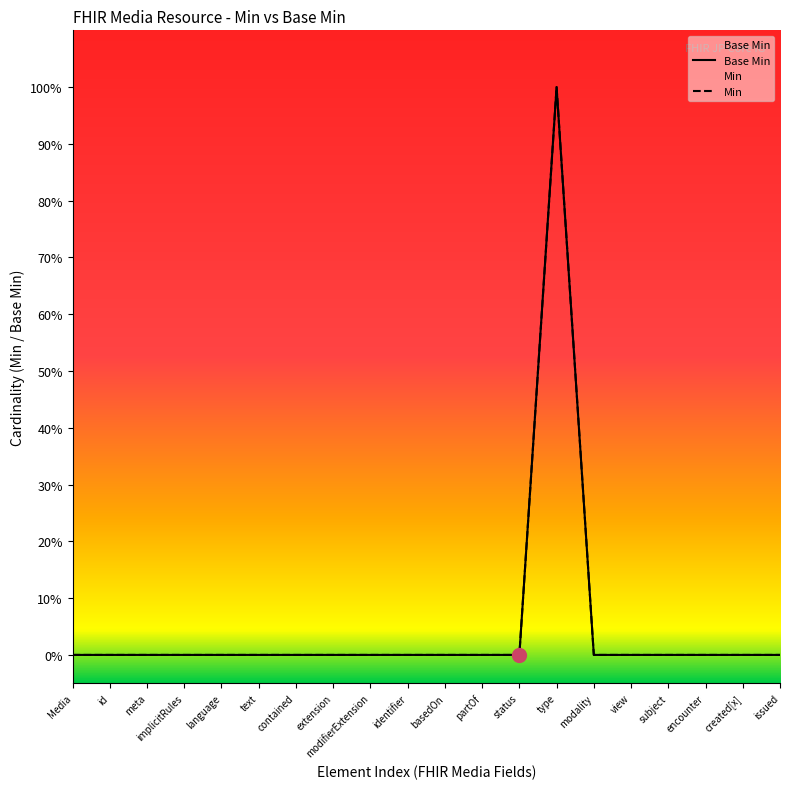

The chart shows a value of 1 at modality. True or false?

False